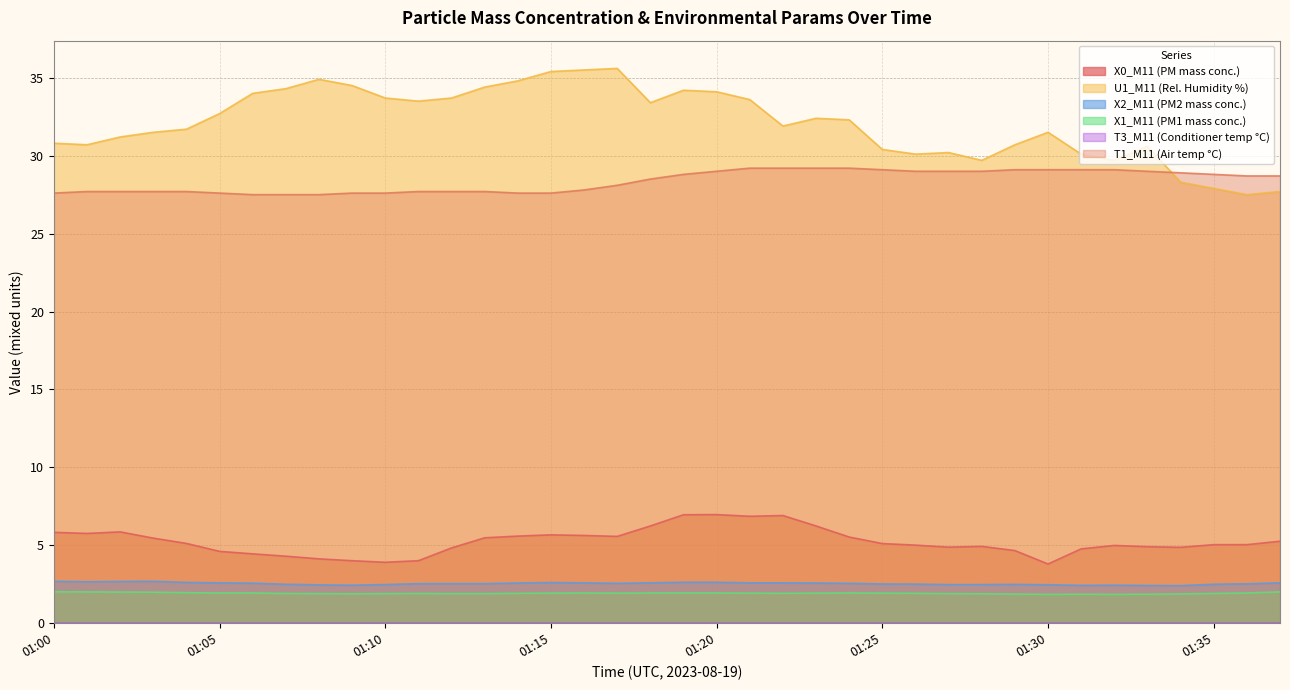

Between 01:22 and 01:18, which is larger?

01:22